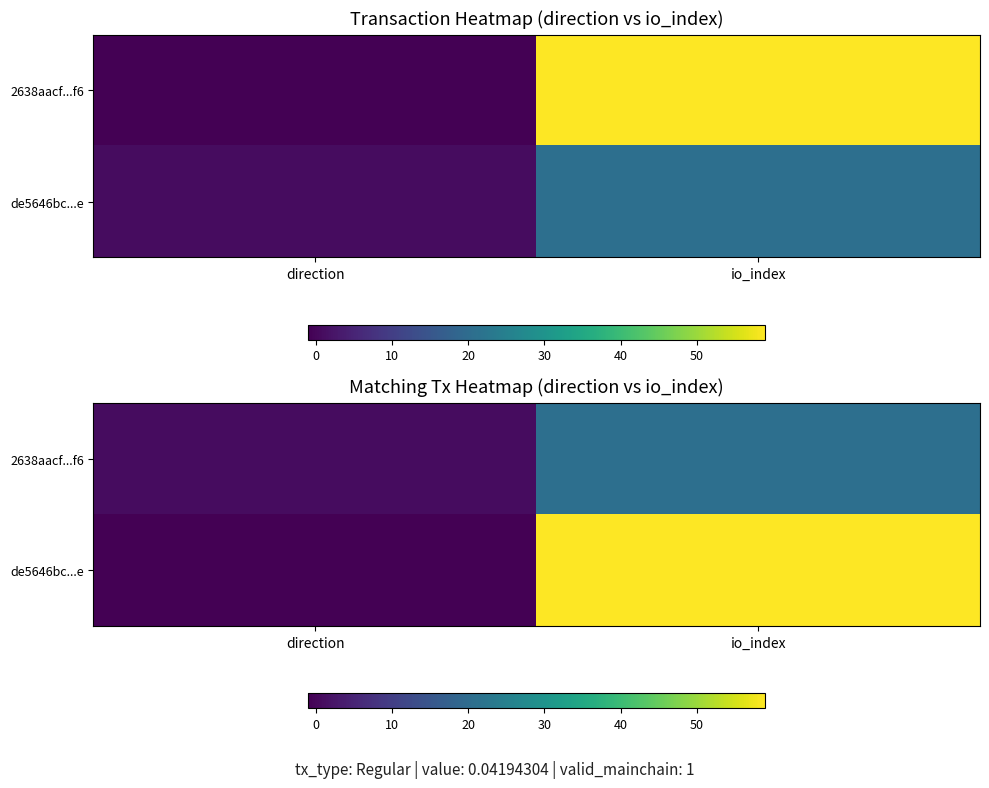

Rank the categories by 2638aacf...f6 value from lowest to highest.

direction, io_index